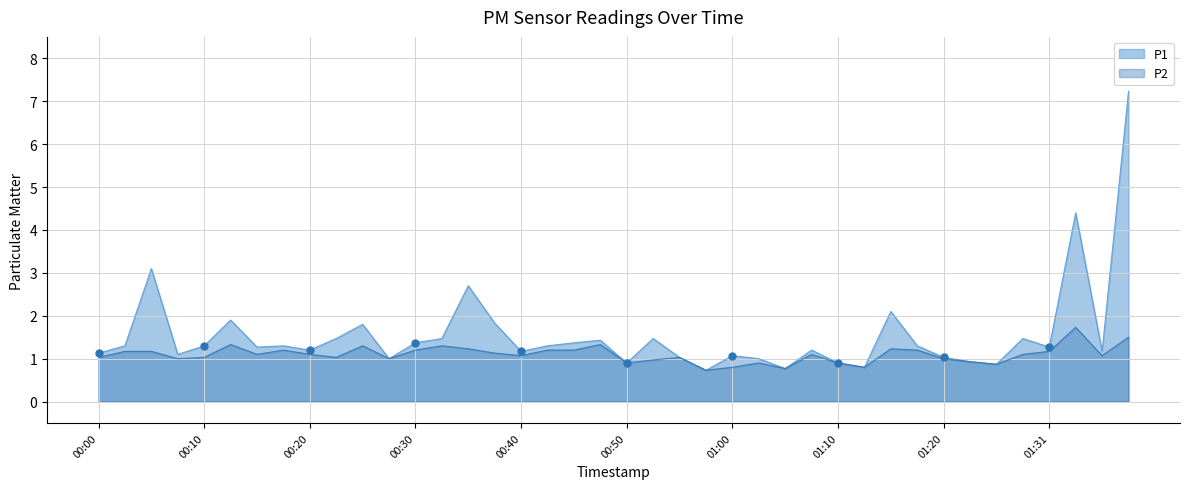

What is the total value across all series at 00:08?

2.1